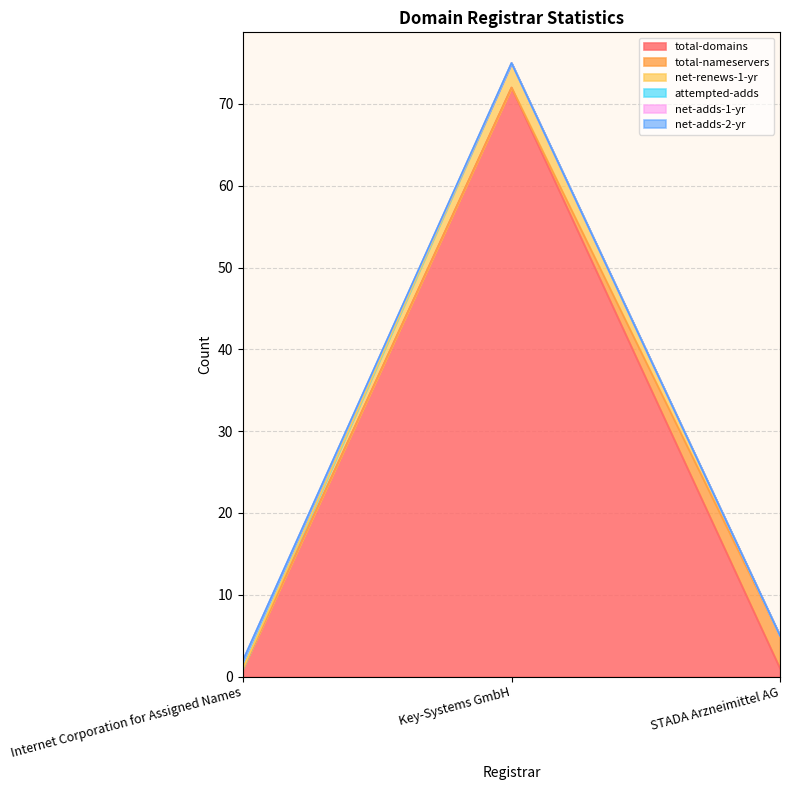

Reading right to left, extract all data points from this chart.

total-domains: STADA Arzneimittel AG=1	Key-Systems GmbH=72	Internet Corporation for Assigned Names=1
total-nameservers: STADA Arzneimittel AG=4	Key-Systems GmbH=0	Internet Corporation for Assigned Names=0
net-renews-1-yr: STADA Arzneimittel AG=0	Key-Systems GmbH=3	Internet Corporation for Assigned Names=0
attempted-adds: STADA Arzneimittel AG=0	Key-Systems GmbH=0	Internet Corporation for Assigned Names=1
net-adds-1-yr: STADA Arzneimittel AG=0	Key-Systems GmbH=0	Internet Corporation for Assigned Names=0
net-adds-2-yr: STADA Arzneimittel AG=0	Key-Systems GmbH=0	Internet Corporation for Assigned Names=0